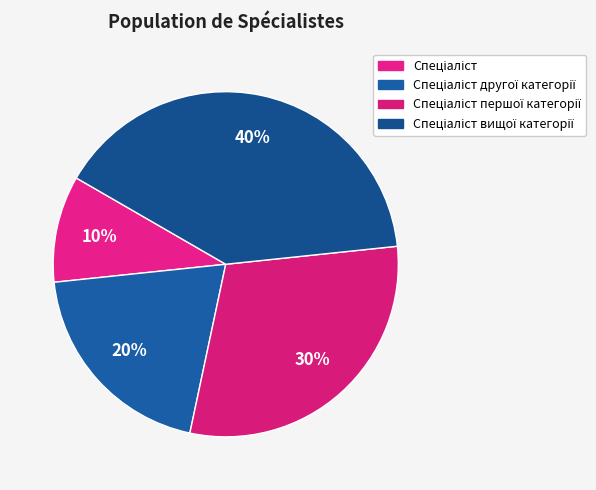

Which slice is the smallest?

Спеціаліст